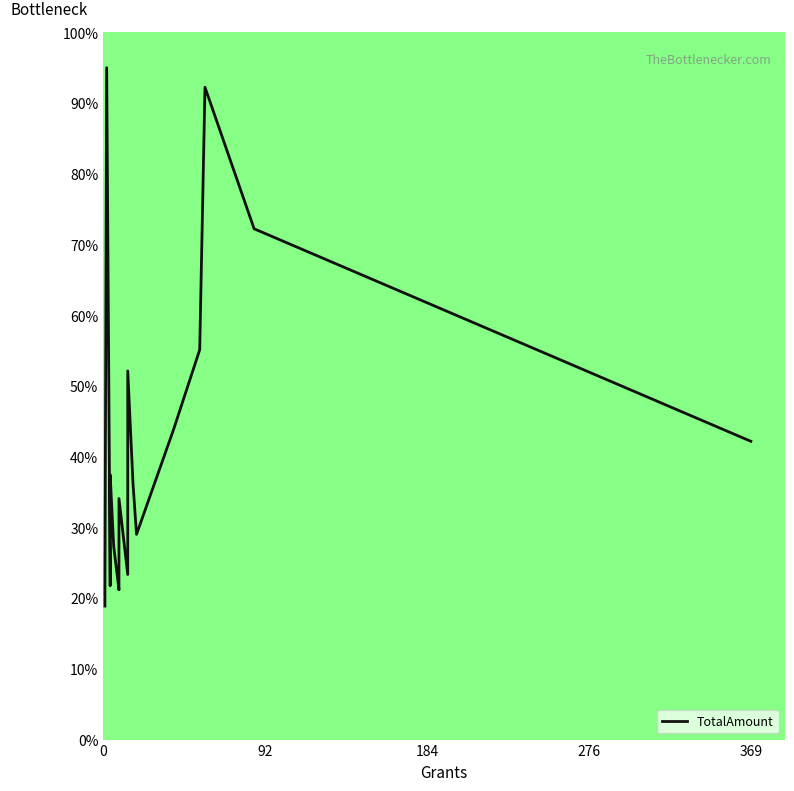

How many interior local peaks (higher than both neighbors) does the data have?

5